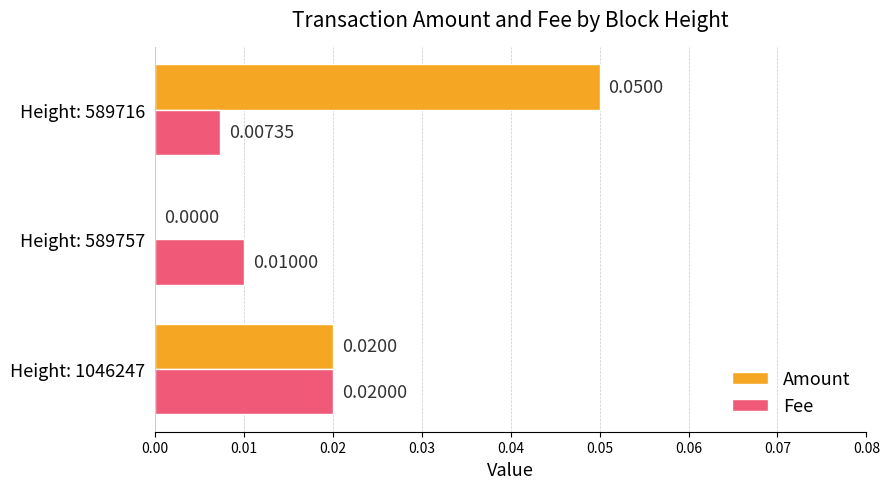

At which category is the sum across all series the highest?

Height: 589716